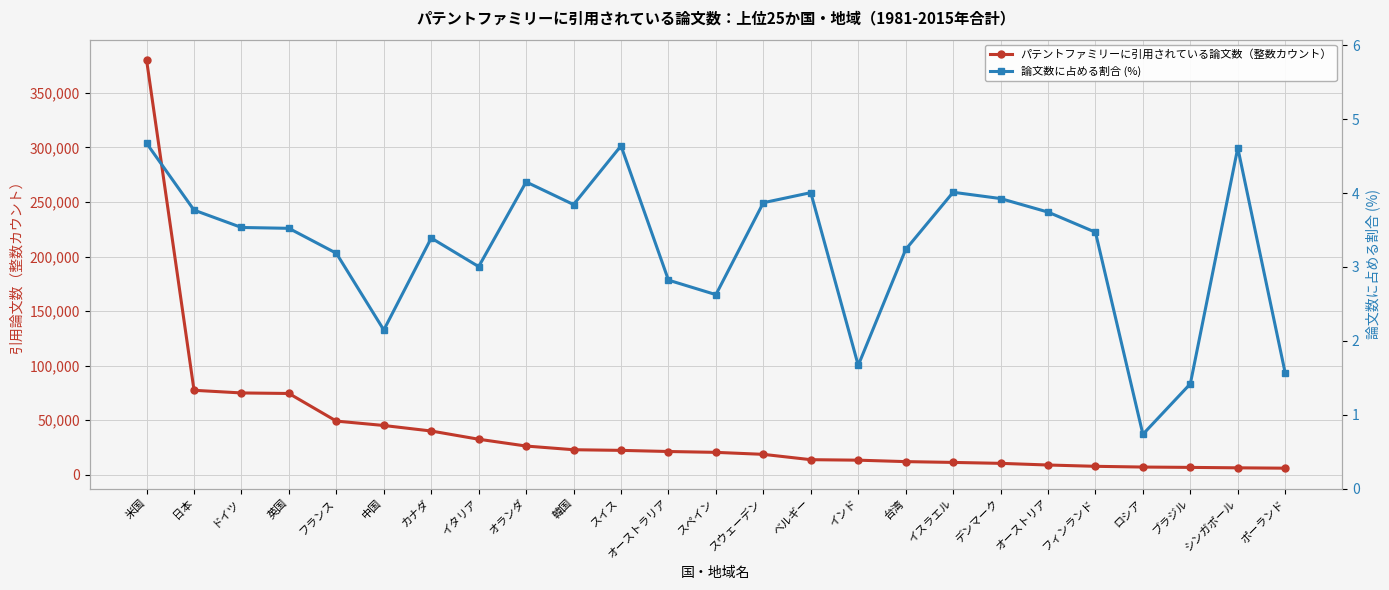

Rank the categories by パテントファミリーに引用されている論文数（整数カウント） value from highest to lowest.

米国, 日本, ドイツ, 英国, フランス, 中国, カナダ, イタリア, オランダ, 韓国, スイス, オーストラリア, スペイン, スウェーデン, ベルギー, インド, 台湾, イスラエル, デンマーク, オーストリア, フィンランド, ロシア, ブラジル, シンガポール, ポーランド